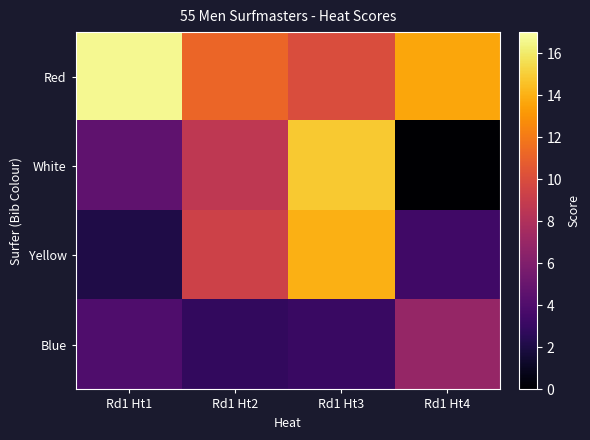

What is the difference between the highest and lowest values at Rd1 Ht3?

11.7